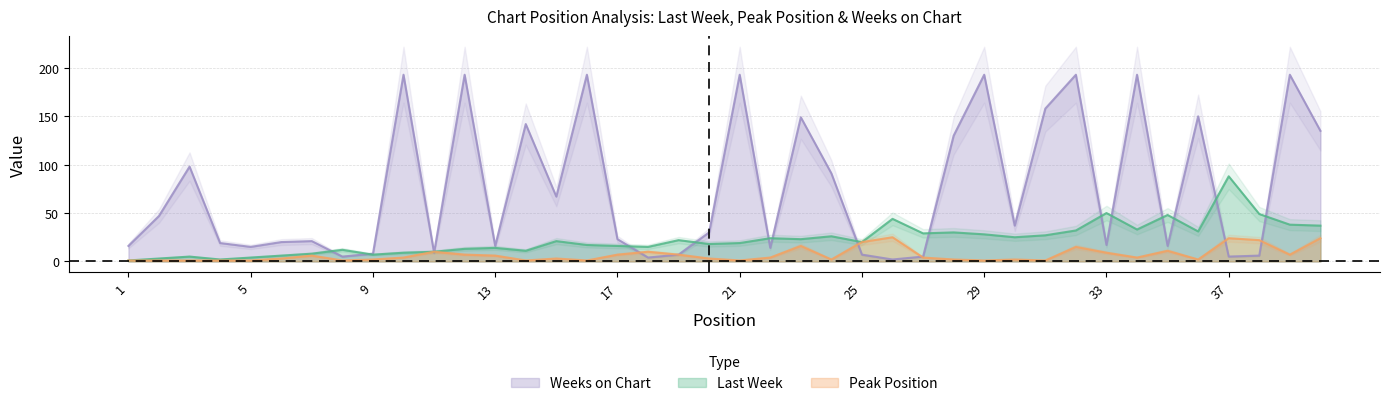

Reading left to right, what are all the values shown in this chart?

Last Week: 1=1	2=3	3=5	4=2	5=4	6=6	7=8	8=12	9=7	10=9	11=10	12=13	13=14	14=11	15=21	16=17	17=16	18=15	19=22	20=18	21=19	22=24	23=23	24=26	25=20	26=44	27=29	28=30	29=28	30=25	31=27	32=32	33=50	34=33	35=48	36=31	37=88	38=49	39=38	40=37
Peak Position: 1=1	2=1	3=1	4=1	5=1	6=3	7=6	8=1	9=2	10=4	11=10	12=7	13=6	14=1	15=3	16=1	17=7	18=10	19=7	20=3	21=1	22=4	23=16	24=2	25=20	26=25	27=4	28=2	29=1	30=2	31=1	32=15	33=9	34=4	35=11	36=2	37=24	38=22	39=7	40=24
Weeks on Chart: 1=16	2=47	3=98	4=19	5=15	6=20	7=21	8=5	9=8	10=193	11=9	12=193	13=16	14=142	15=67	16=193	17=23	18=4	19=7	20=30	21=193	22=14	23=149	24=91	25=7	26=2	27=5	28=130	29=193	30=37	31=158	32=193	33=17	34=193	35=16	36=150	37=5	38=6	39=193	40=135